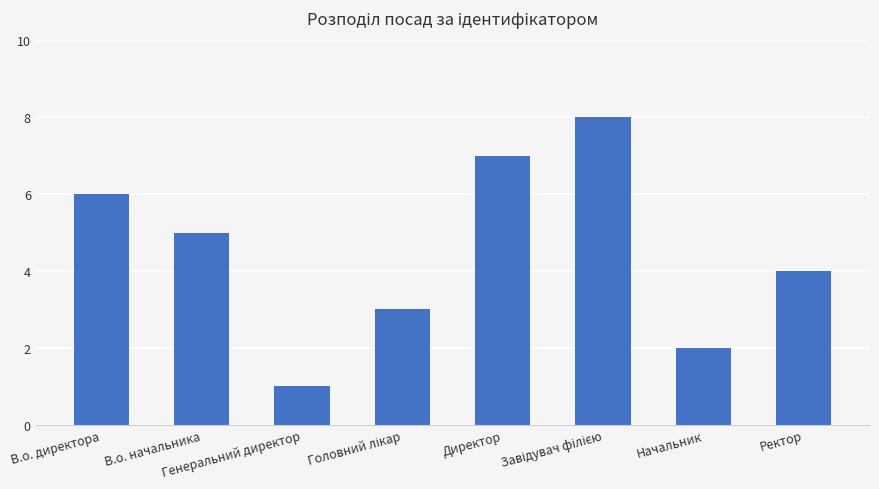

What is the ratio of the value at В.о. начальника to the value at Генеральний директор?

5.0